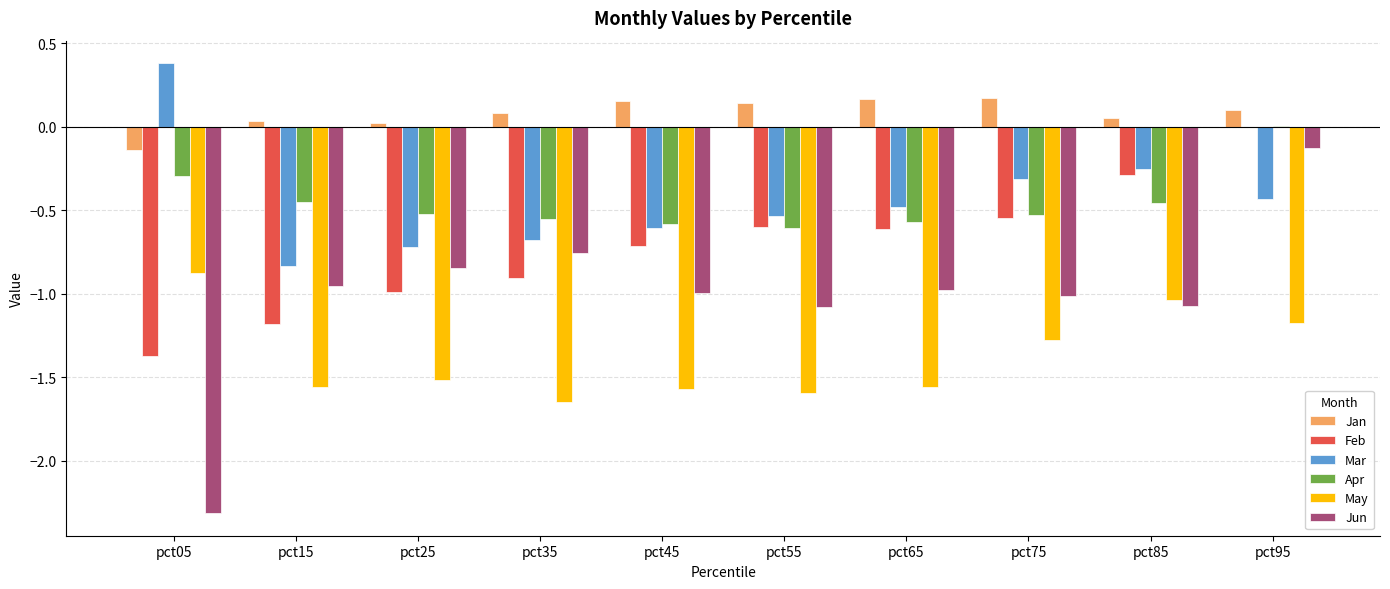

Which series changed the most between pct15 and pct85?

Feb